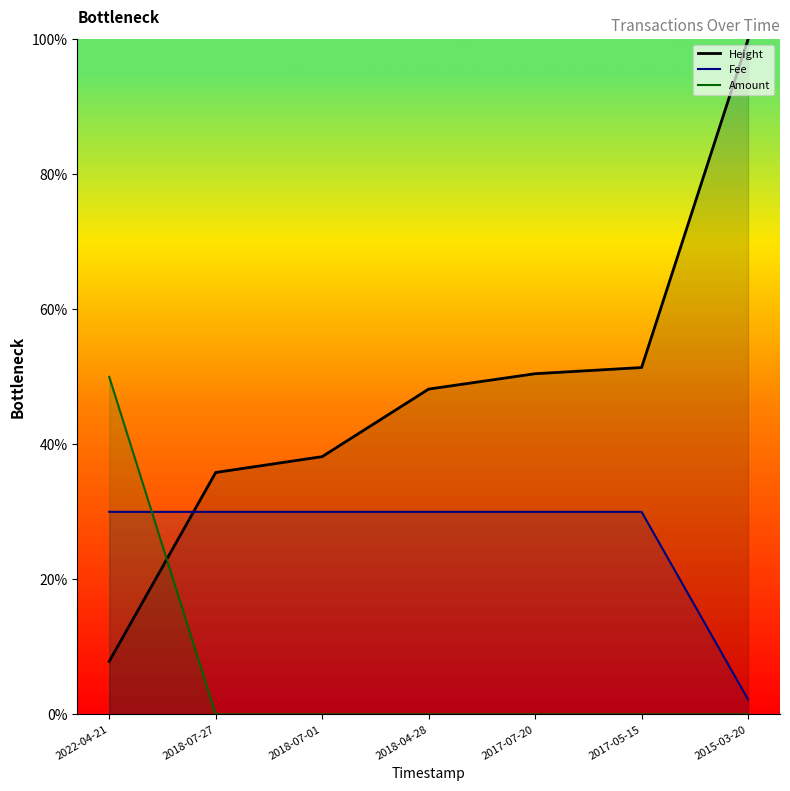

What is the average value of the Fee series?

7.1